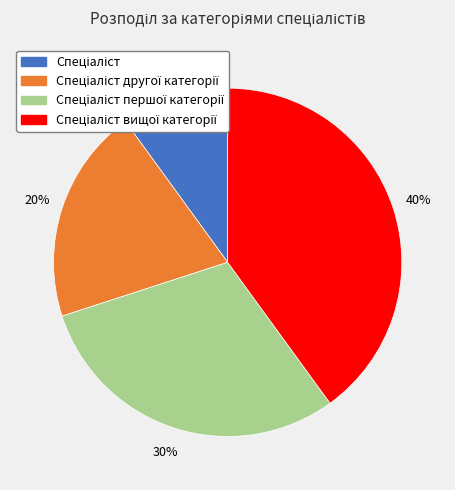

How many segments does this pie chart have?

4